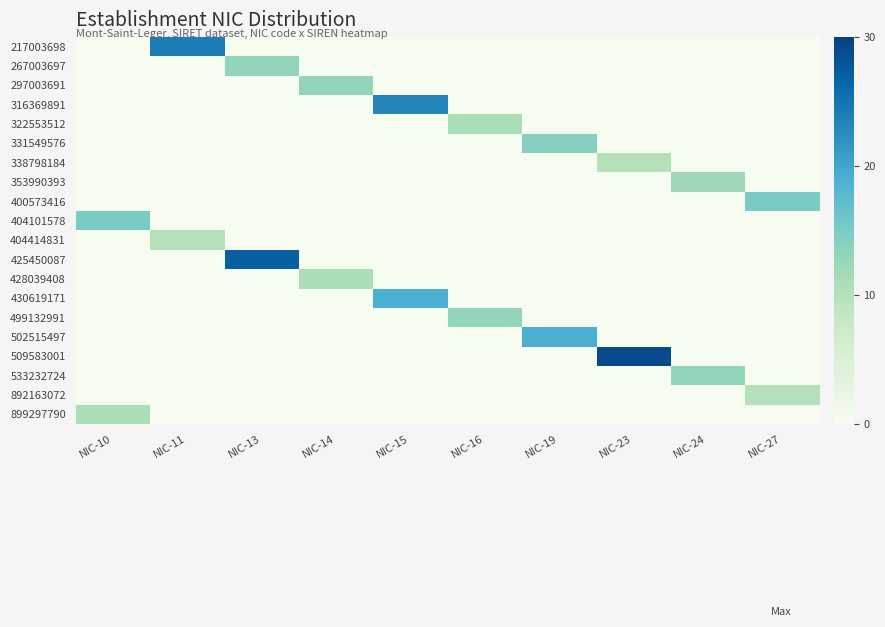

What is the total value across all series at NIC-10?

26